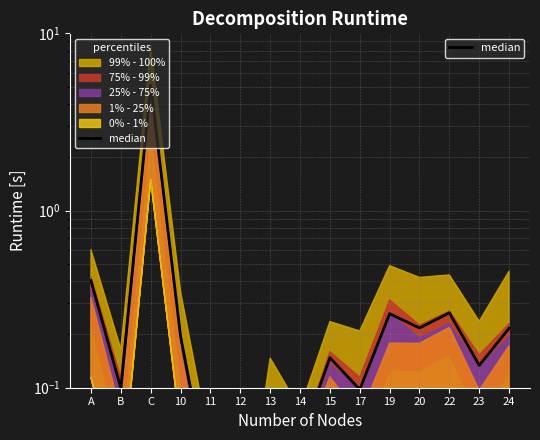

Does the chart have visible grid lines?

Yes